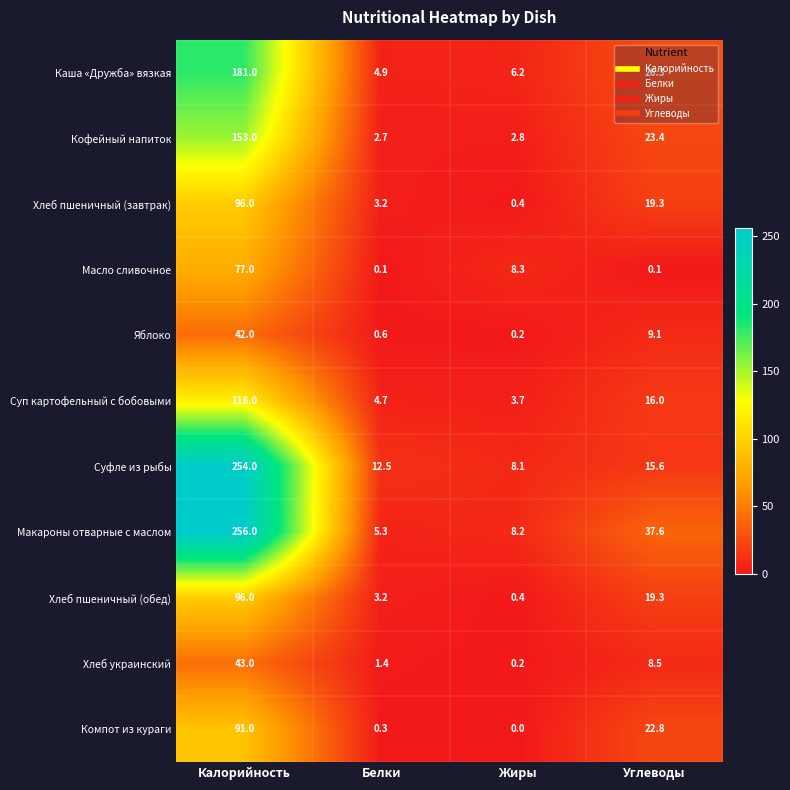

Rank the categories by Хлеб украинский value from lowest to highest.

Жиры, Белки, Углеводы, Калорийность